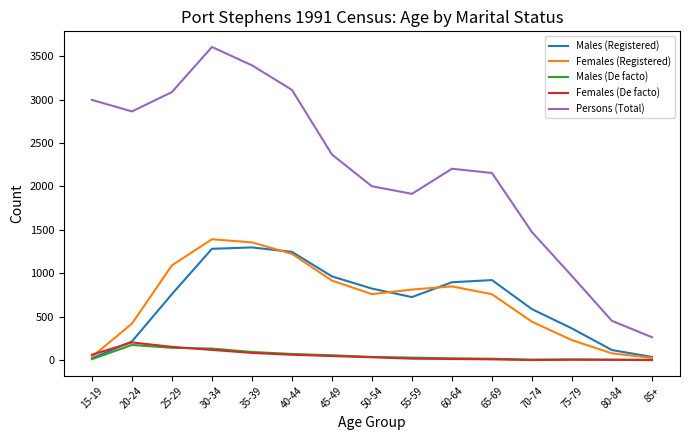

What is the maximum value for Females (De facto)?

203